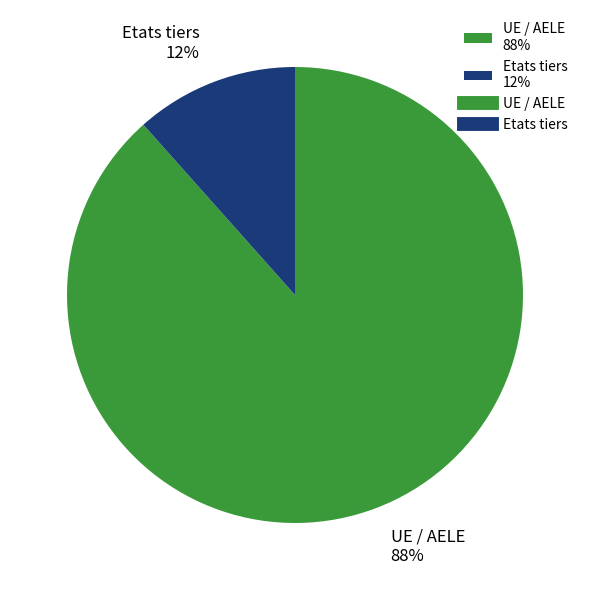

Is it true that Etats tiers is 21% of the pie?

False